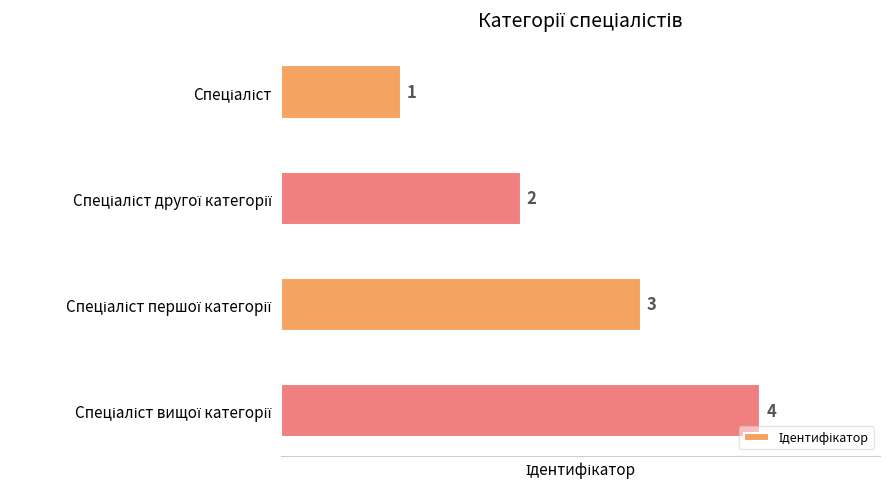

What is the maximum value shown in the chart?

4